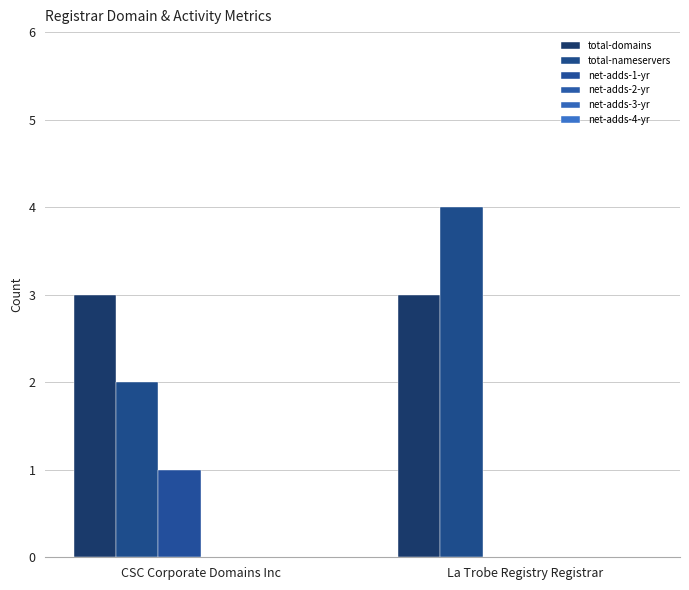

What is the difference between the net-adds-1-yr values at La Trobe Registry Registrar and CSC Corporate Domains Inc?

1